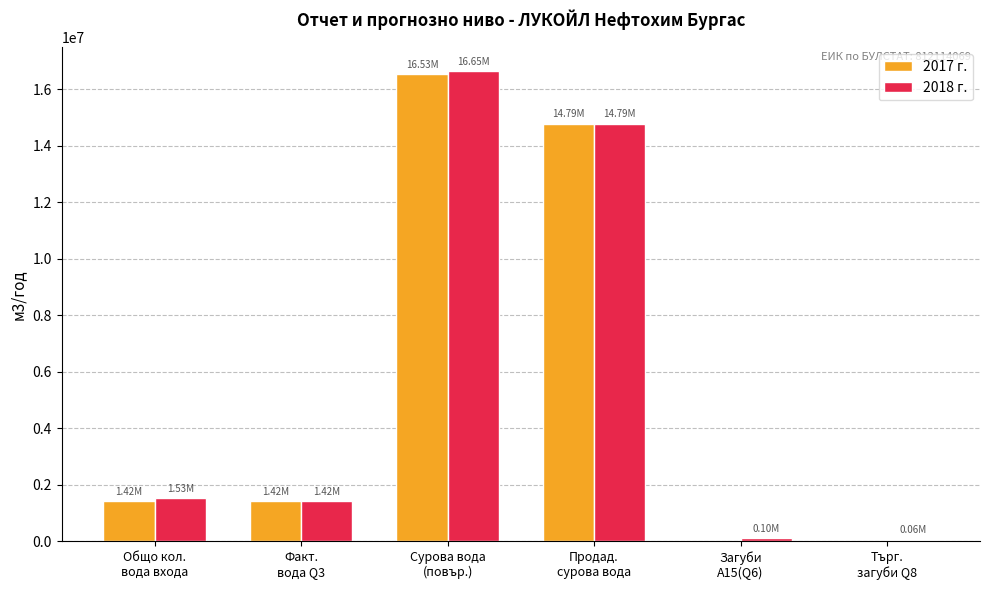

Does the chart contain stacked bars?

No